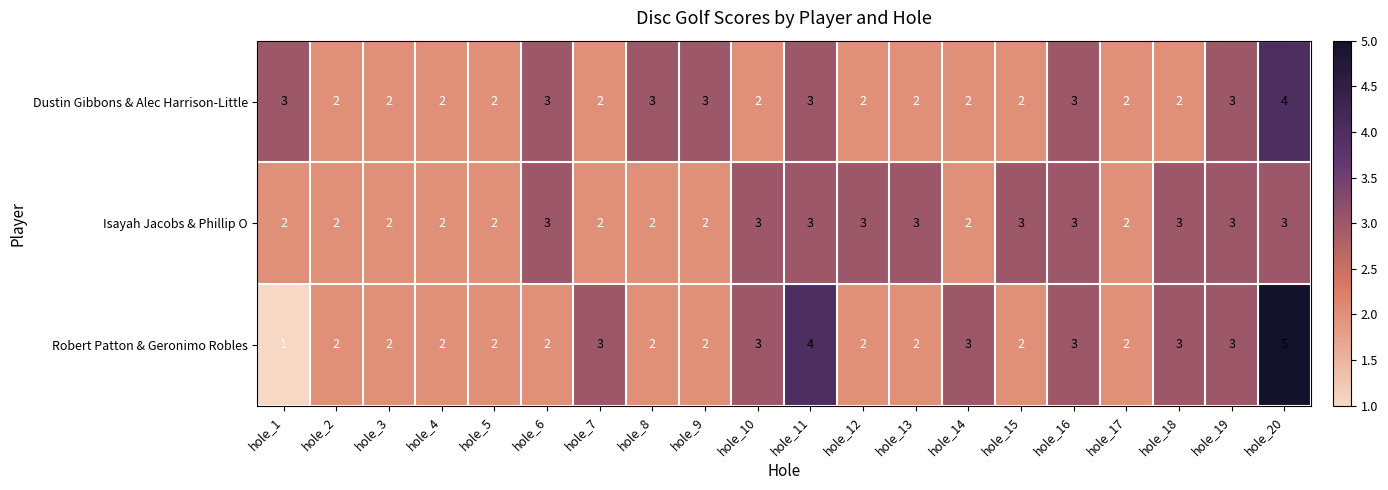

Which series has the widest spread of values?

Robert Patton & Geronimo Robles